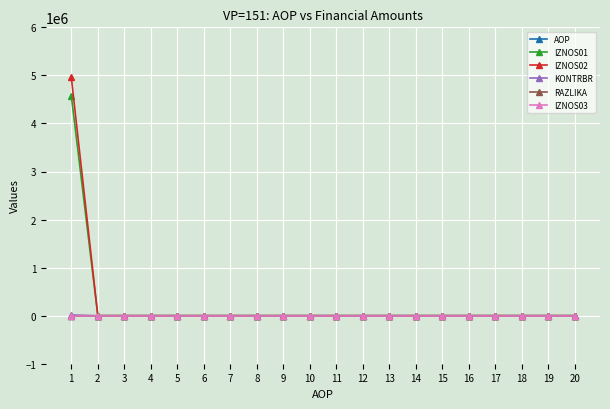

What is the total value across all series at 11?

11.0